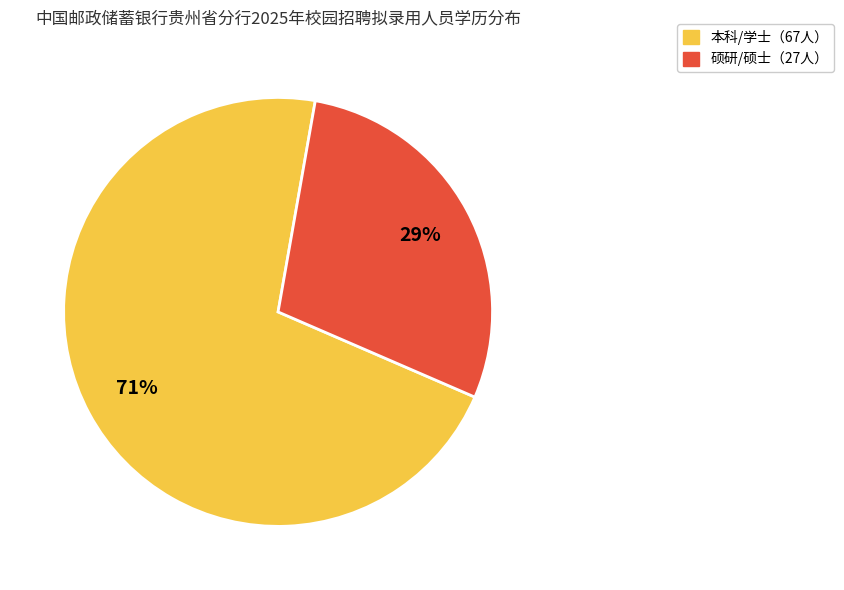

To the nearest percent, what is the average slice percentage?

50%